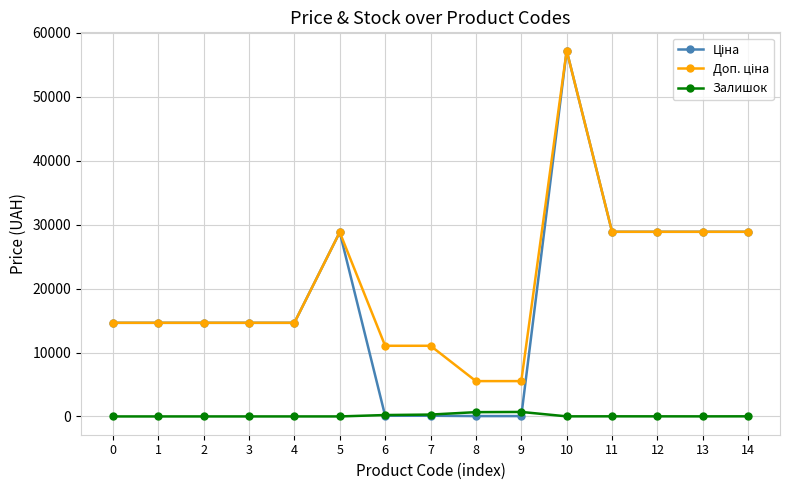

What is the difference between the highest and lowest values at 12?

28876.3